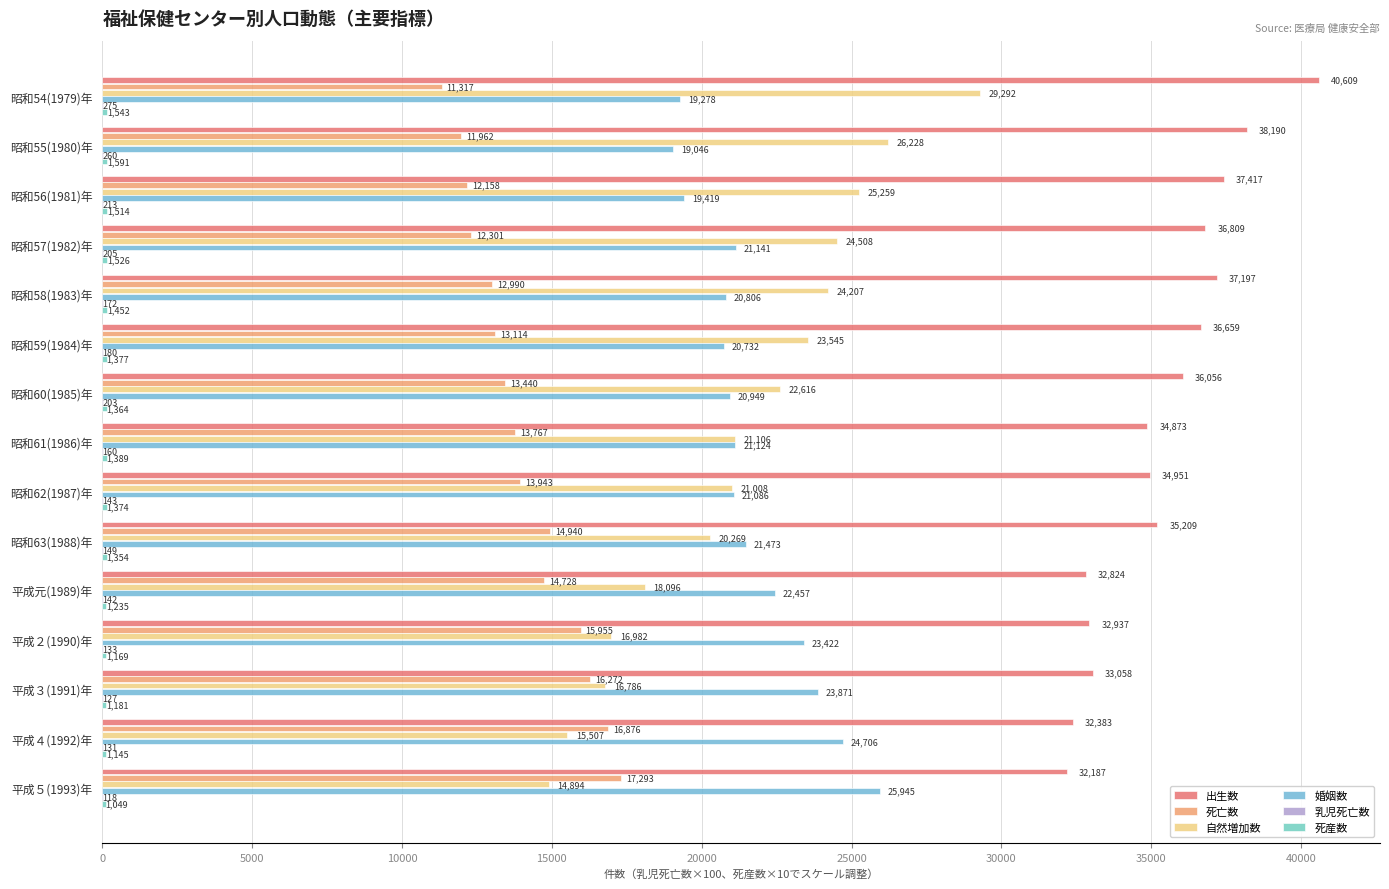

Where is 出生数 nearest to the value 36398?

昭和59(1984)年